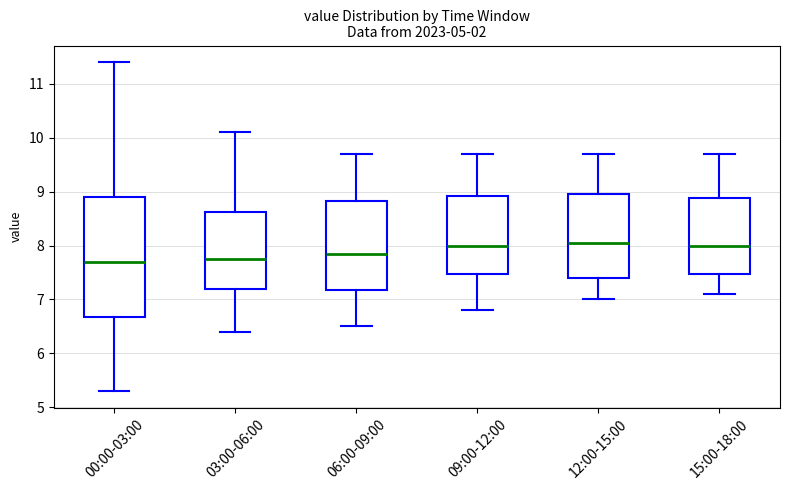

Reading left to right, transcribe this box plot: for each box, give where its median line is, the range the box spans, and where its two whiskers end, as read against the y-axis. The values are not printed on the chart, so give them approximately, as read against the axis.

00:00-03:00: median 7.7, box 6.7 to 8.9, whiskers 5.3 to 11.4
03:00-06:00: median 7.8, box 7.2 to 8.6, whiskers 6.4 to 10.1
06:00-09:00: median 7.9, box 7.2 to 8.8, whiskers 6.5 to 9.7
09:00-12:00: median 8.0, box 7.5 to 8.9, whiskers 6.8 to 9.7
12:00-15:00: median 8.1, box 7.4 to 9.0, whiskers 7.0 to 9.7
15:00-18:00: median 8.0, box 7.5 to 8.9, whiskers 7.1 to 9.7